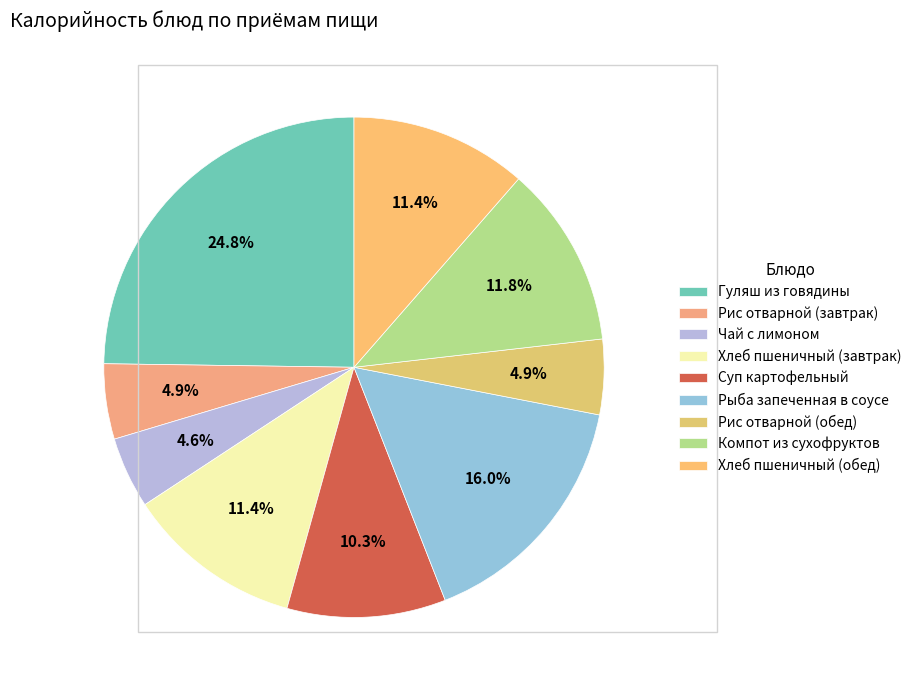

To the nearest percent, what percentage of the pie is Суп картофельный?

10%